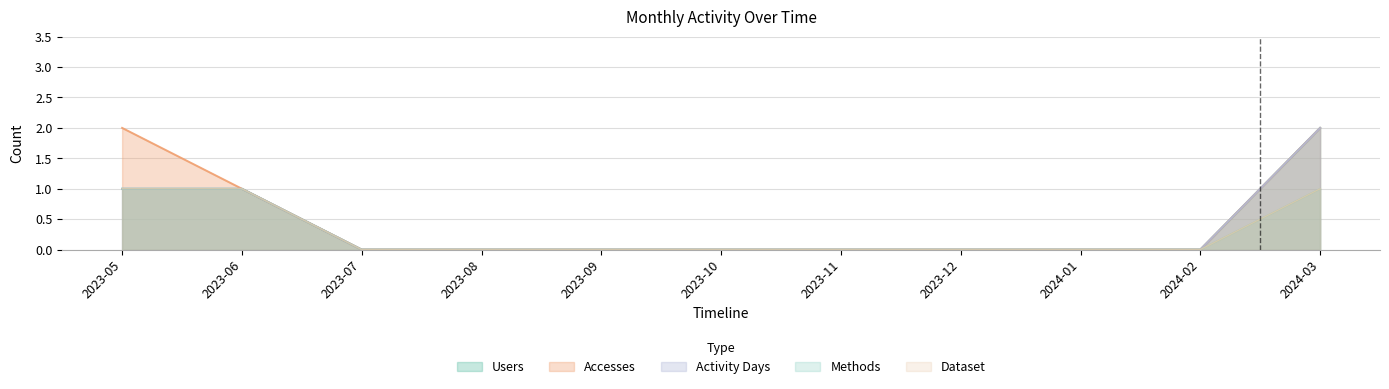

True or false: Users and Accesses cross at least once.

False